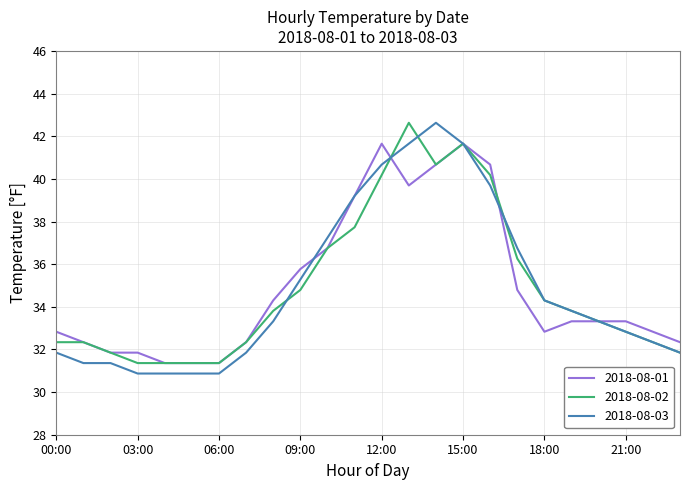

What is the minimum value for 2018-08-03?

30.9